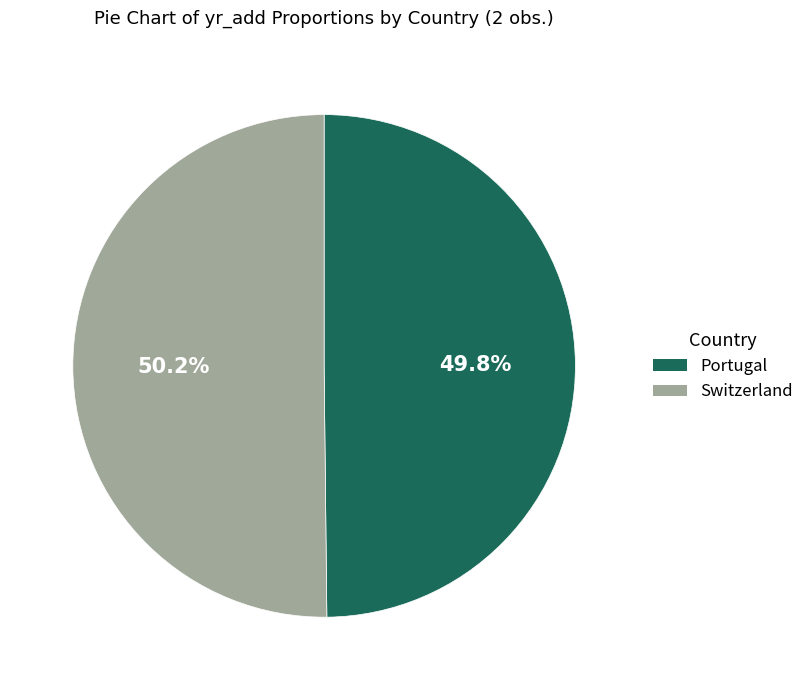

What percentage is the Portugal slice, to the nearest percent?

50%